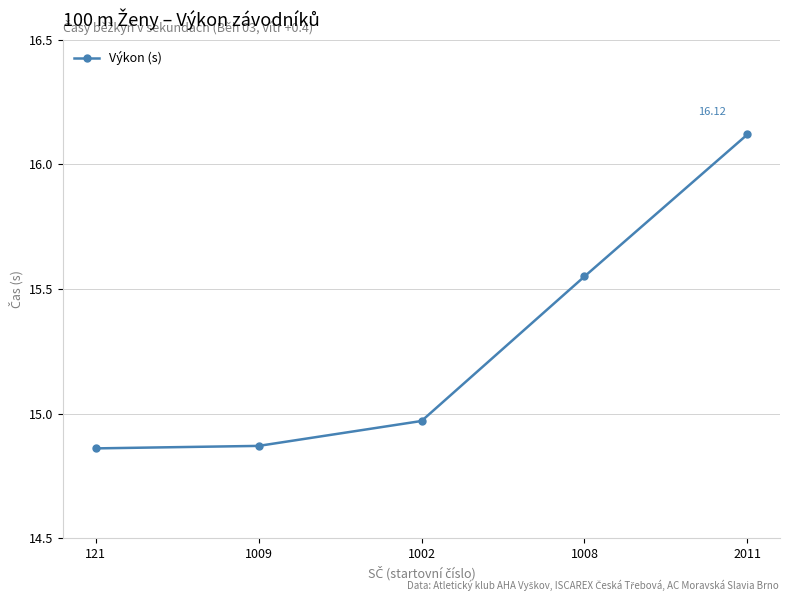

The value at 1009 is 20.0. True or false?

False